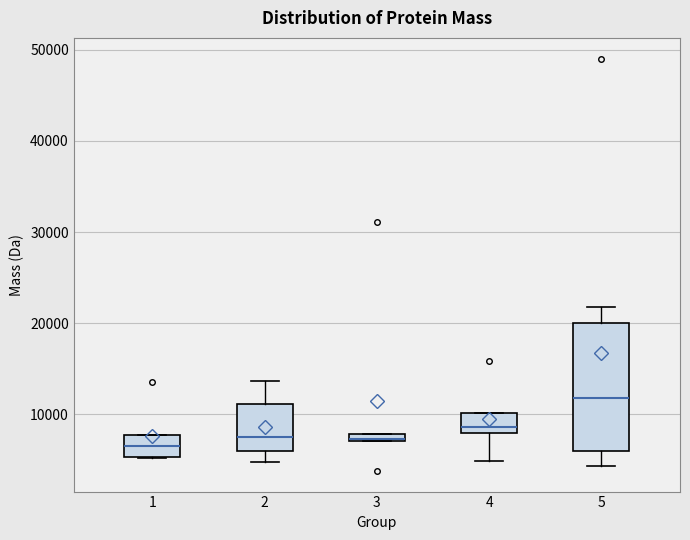

Which box is the tallest, from its lower edge to its upper edge?

5